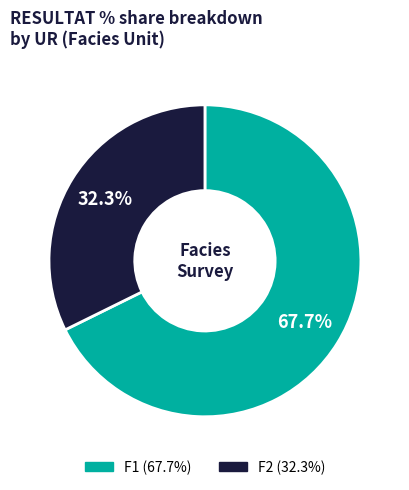

True or false: F2 accounts for 32% of the total.

True